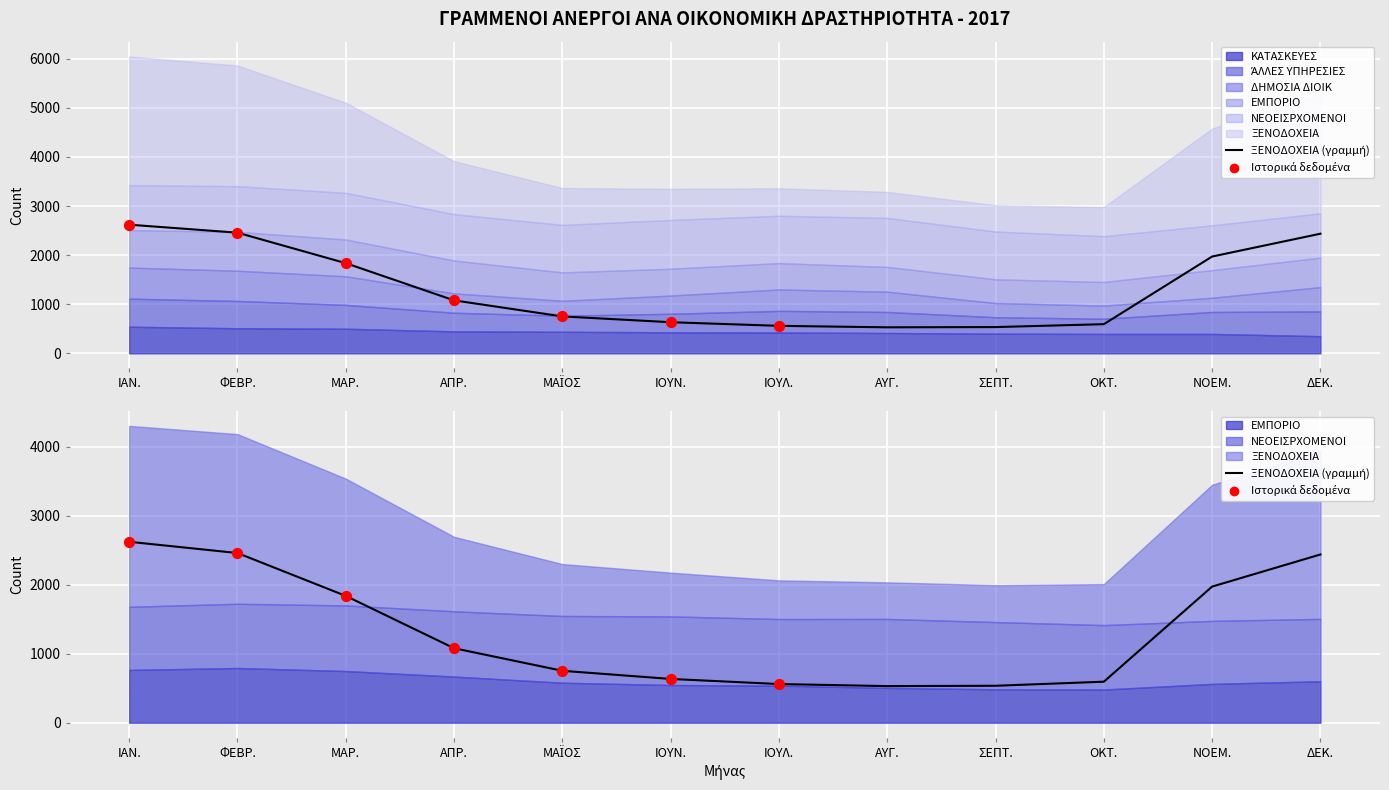

At which category is the sum across all series the highest?

ΙΑΝ.